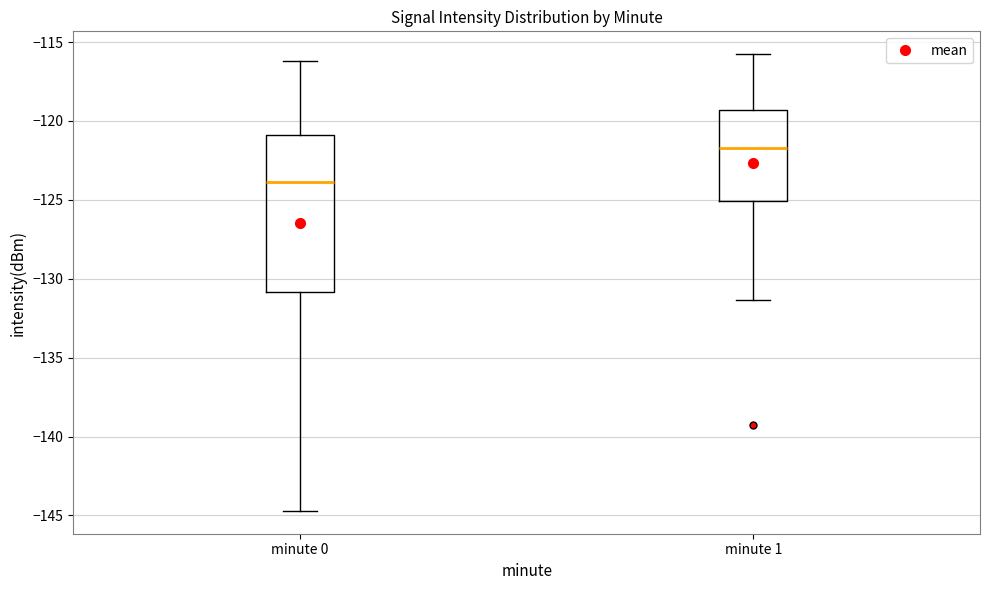

Reading left to right, transcribe this box plot: for each box, give where its median line is, the range the box spans, and where its two whiskers end, as read against the y-axis. The values are not printed on the chart, so give them approximately, as read against the axis.

minute 0: median -124.0, box -131.0 to -121.0, whiskers -144.5 to -116.0
minute 1: median -121.5, box -125.0 to -119.5, whiskers -131.5 to -116.0